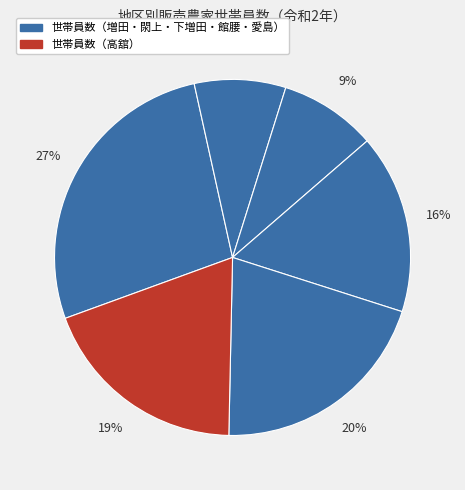

Count the number of slices in the pie.

6